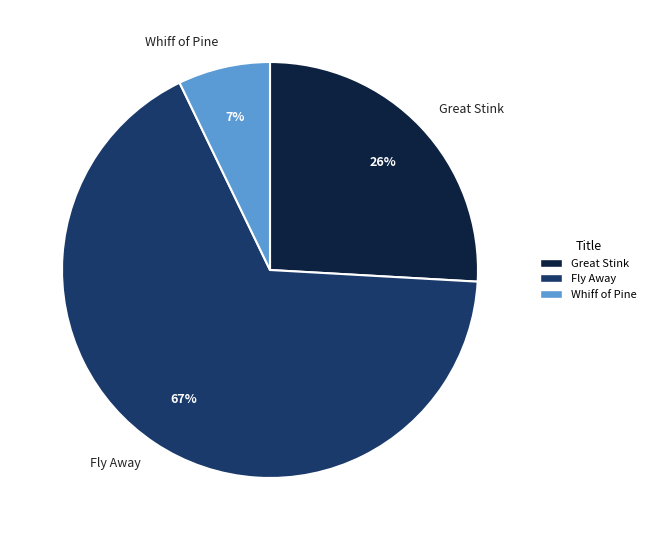

Between Great Stink and Whiff of Pine, which is larger?

Great Stink